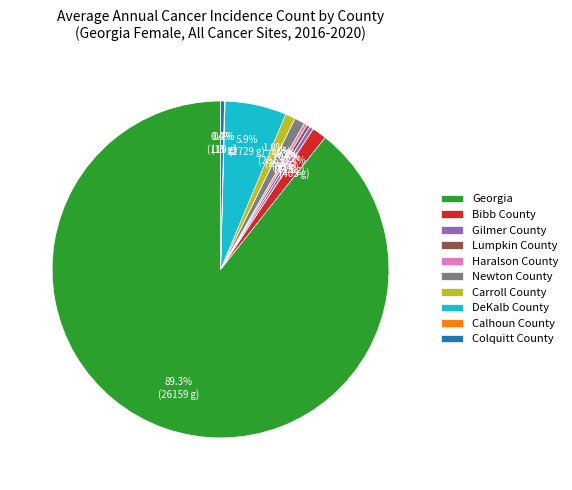

Which category has the biggest portion of the pie?

Georgia